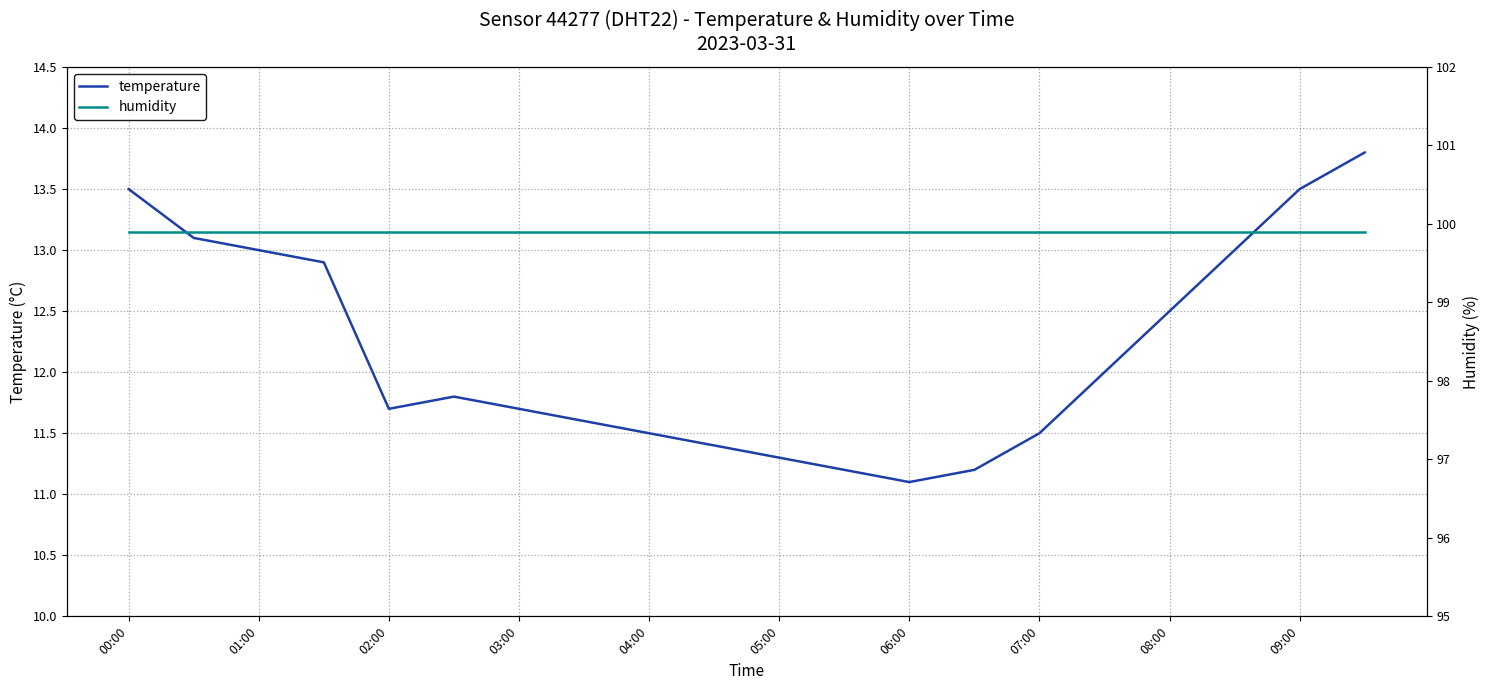

True or false: temperature and humidity cross at least once.

False